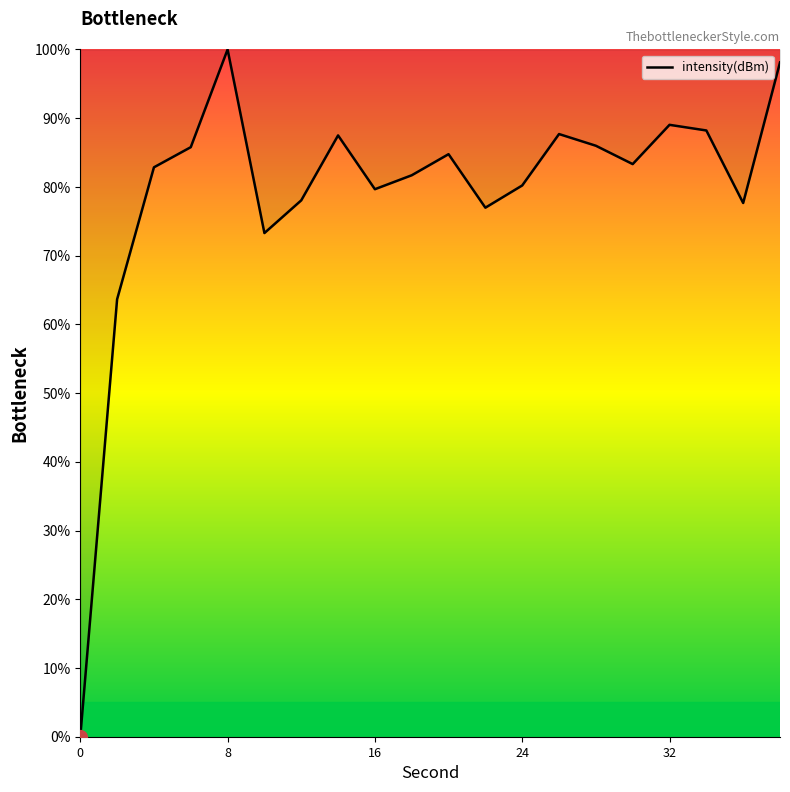

What is the maximum value shown in the chart?

100.0